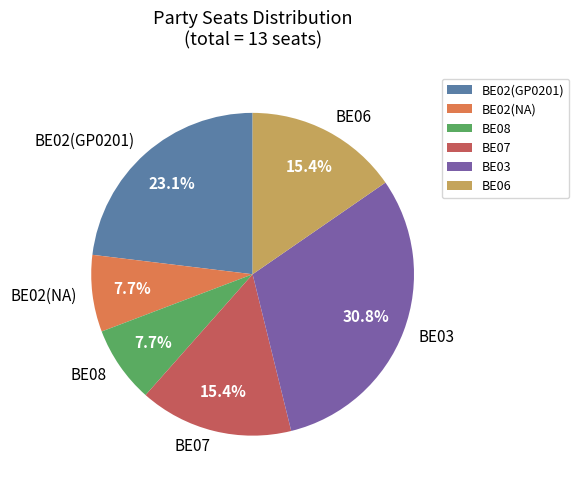

To the nearest percent, what is the combined percentage of BE02(NA) and BE02(GP0201)?

31%